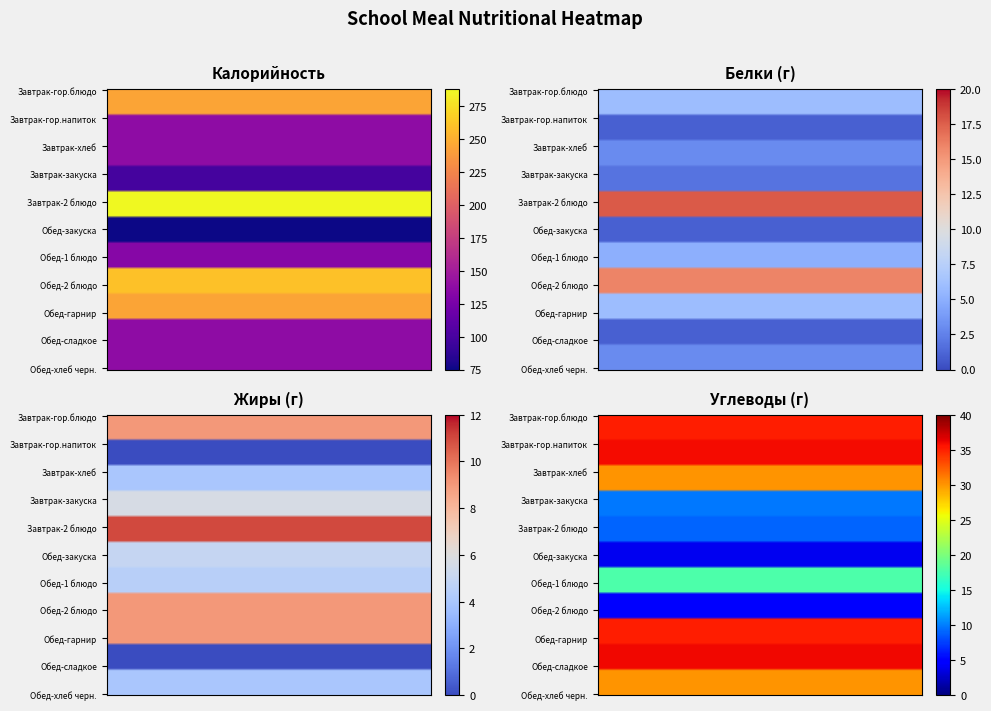

Is it true that Завтрак-2 блюдо equals 26.9 at Завтрак-гор.напиток?

False